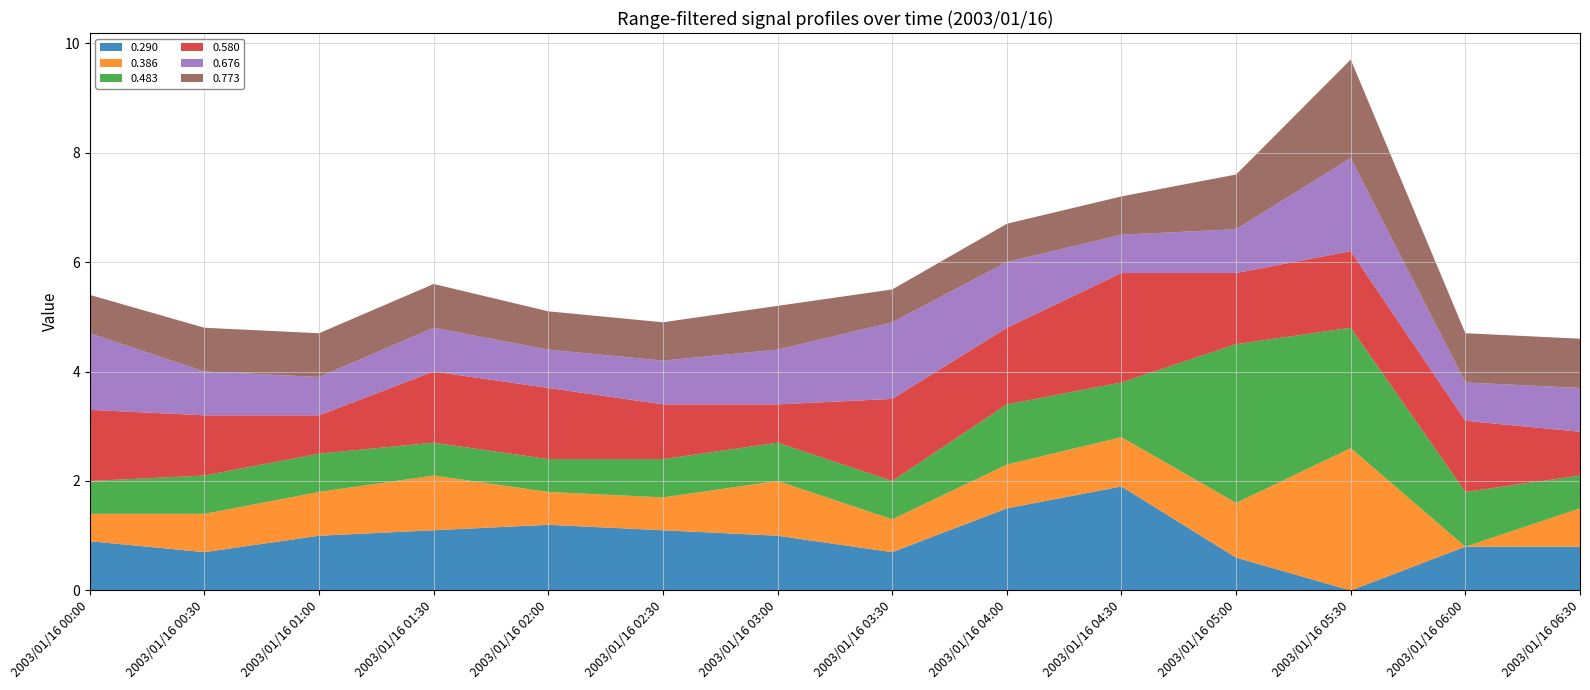

Reading left to right, what are all the values shown in this chart?

0.290: 0.9	0.7	1.0	1.1	1.2	1.1	1.0	0.7	1.5	1.9	0.6	0.0	0.8	0.8
0.386: 0.5	0.7	0.8	1.0	0.6	0.6	1.0	0.6	0.8	0.9	1.0	2.6	0.0	0.7
0.483: 0.6	0.7	0.7	0.6	0.6	0.7	0.7	0.7	1.1	1.0	2.9	2.2	1.0	0.6
0.580: 1.3	1.1	0.7	1.3	1.3	1.0	0.7	1.5	1.4	2.0	1.3	1.4	1.3	0.8
0.676: 1.4	0.8	0.7	0.8	0.7	0.8	1.0	1.4	1.2	0.7	0.8	1.7	0.7	0.8
0.773: 0.7	0.8	0.8	0.8	0.7	0.7	0.8	0.6	0.7	0.7	1.0	1.8	0.9	0.9